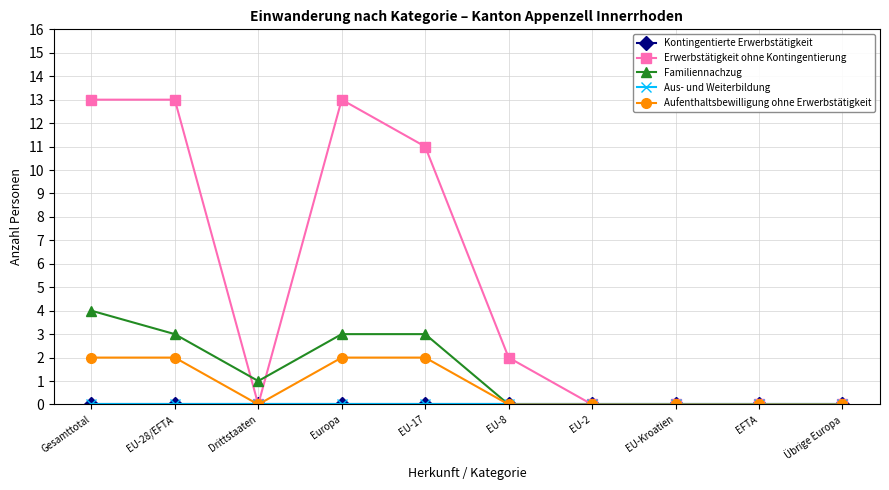

Does the chart have visible grid lines?

Yes